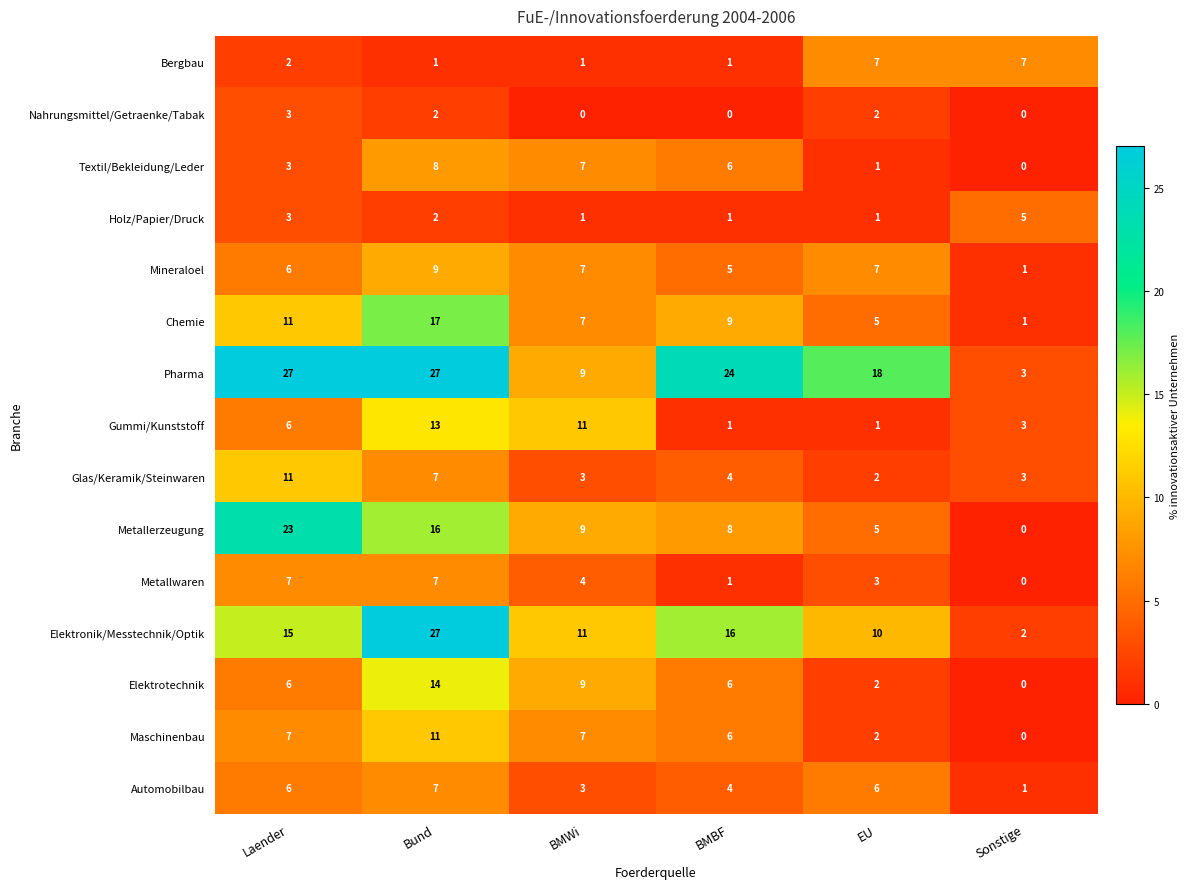

Which series has the largest total across all categories?

Pharma